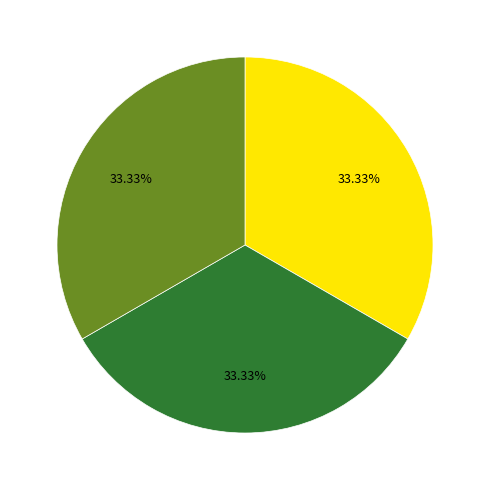

Is there a majority slice in this chart?

No